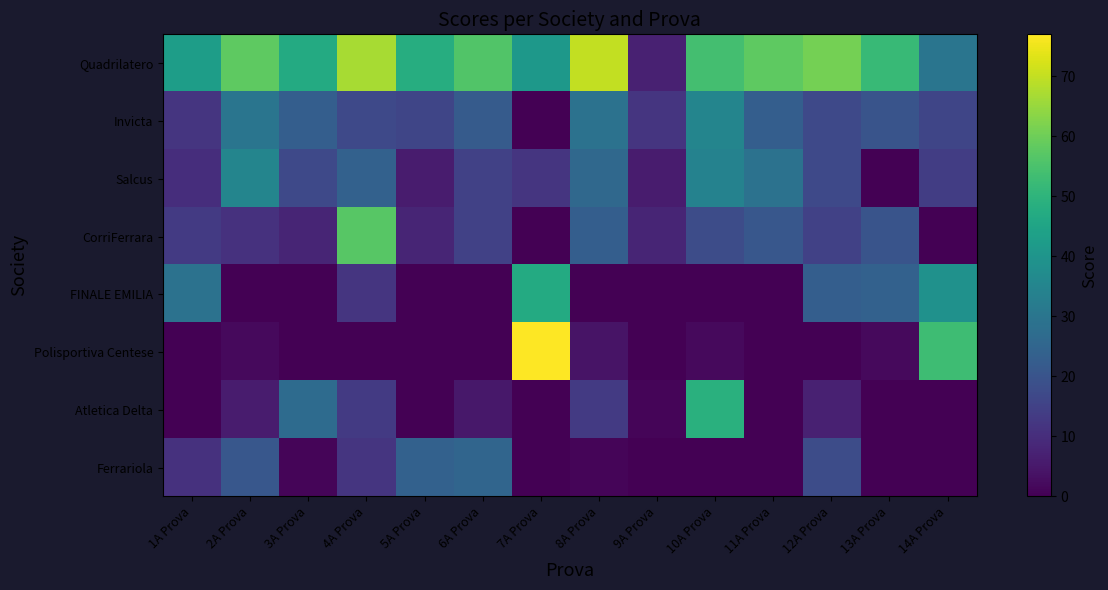

List the series in order of their peak value, highest first.

Polisportiva Centese, Quadrilatero, CorriFerrara, Atletica Delta, FINALE EMILIA, Invicta, Salcus, Ferrariola